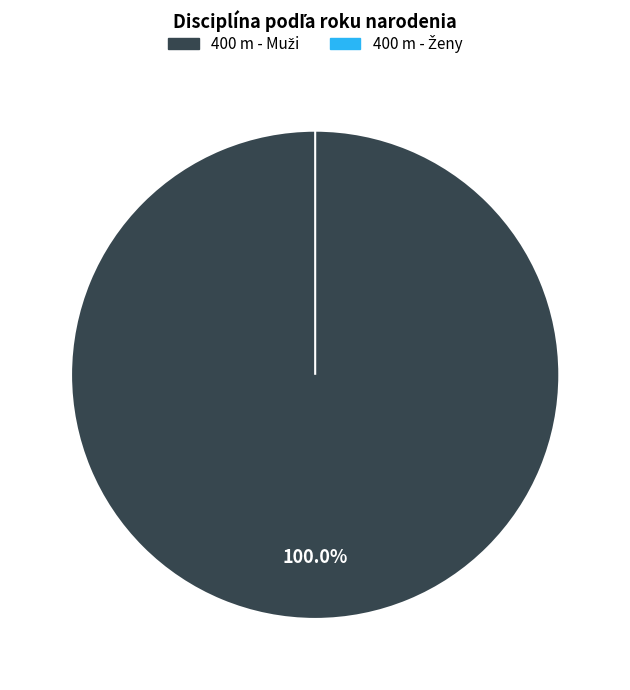

What is the largest slice in the pie chart?

400 m - Muži